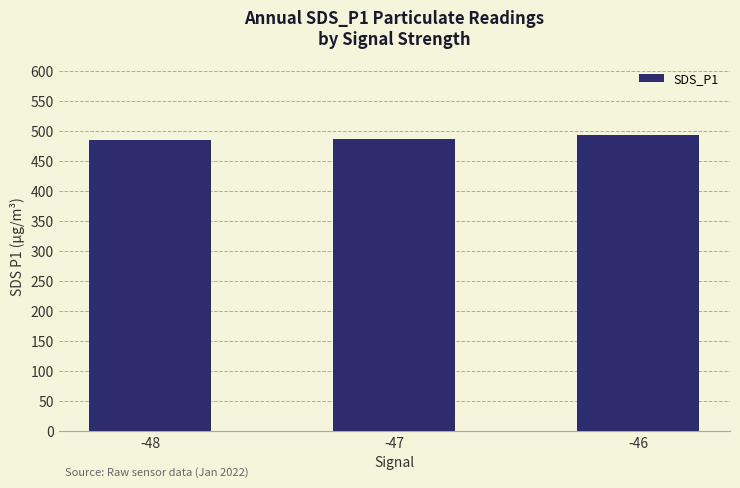

How many series are shown in this chart?

1